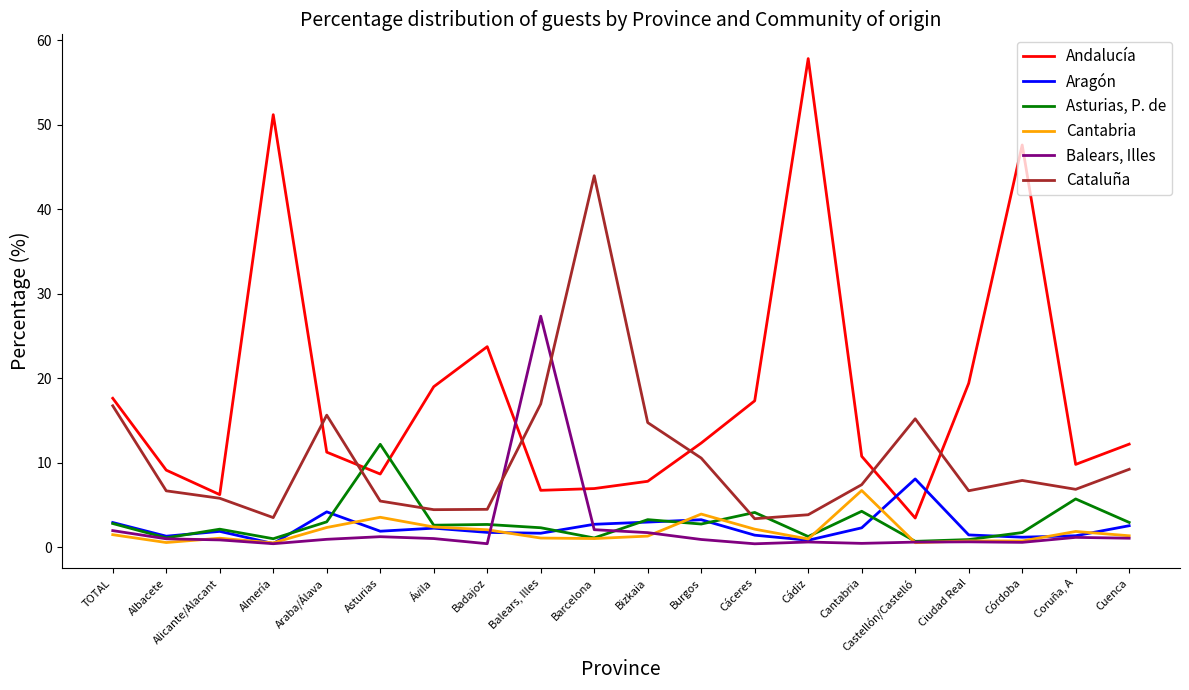

True or false: Balears, Illes and Cataluña intersect in this chart.

True